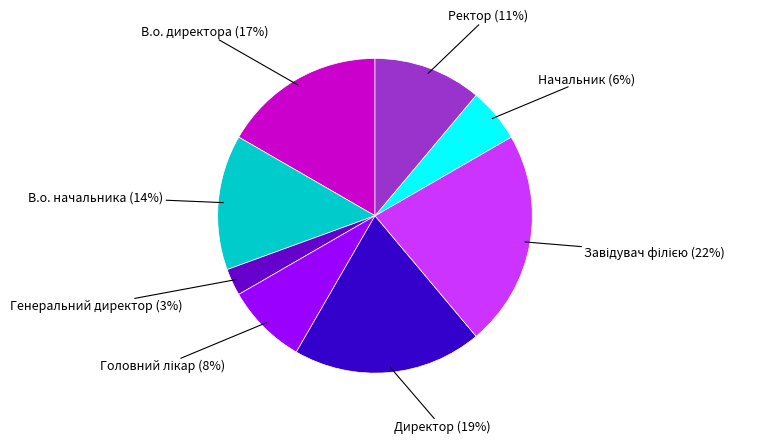

To the nearest percent, what is the average slice percentage?

12%